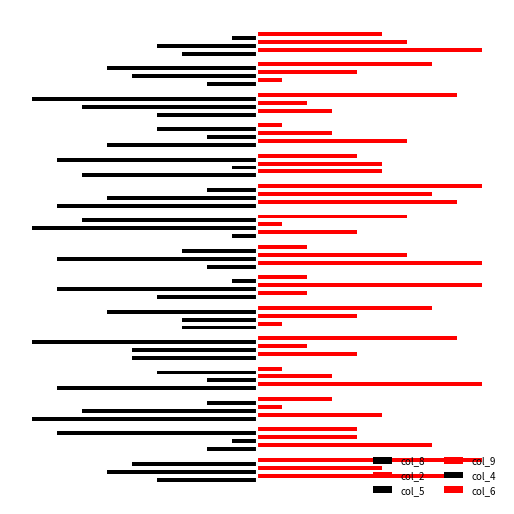

How many bars are there in total?

90